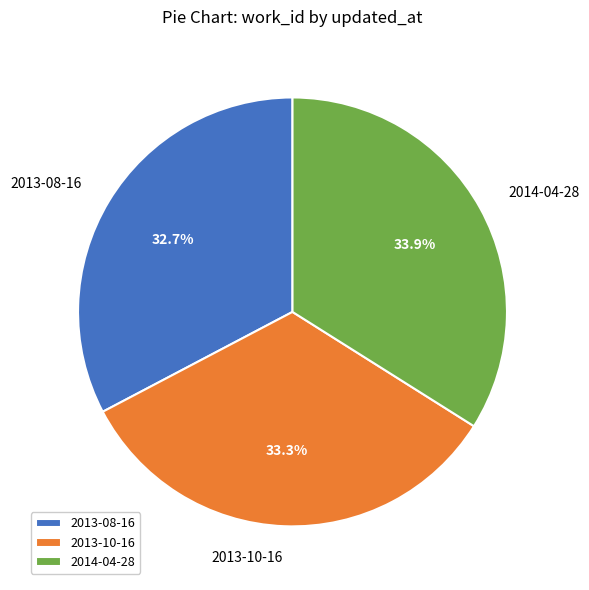

What percentage is NOT represented by 2013-08-16?

67.3%